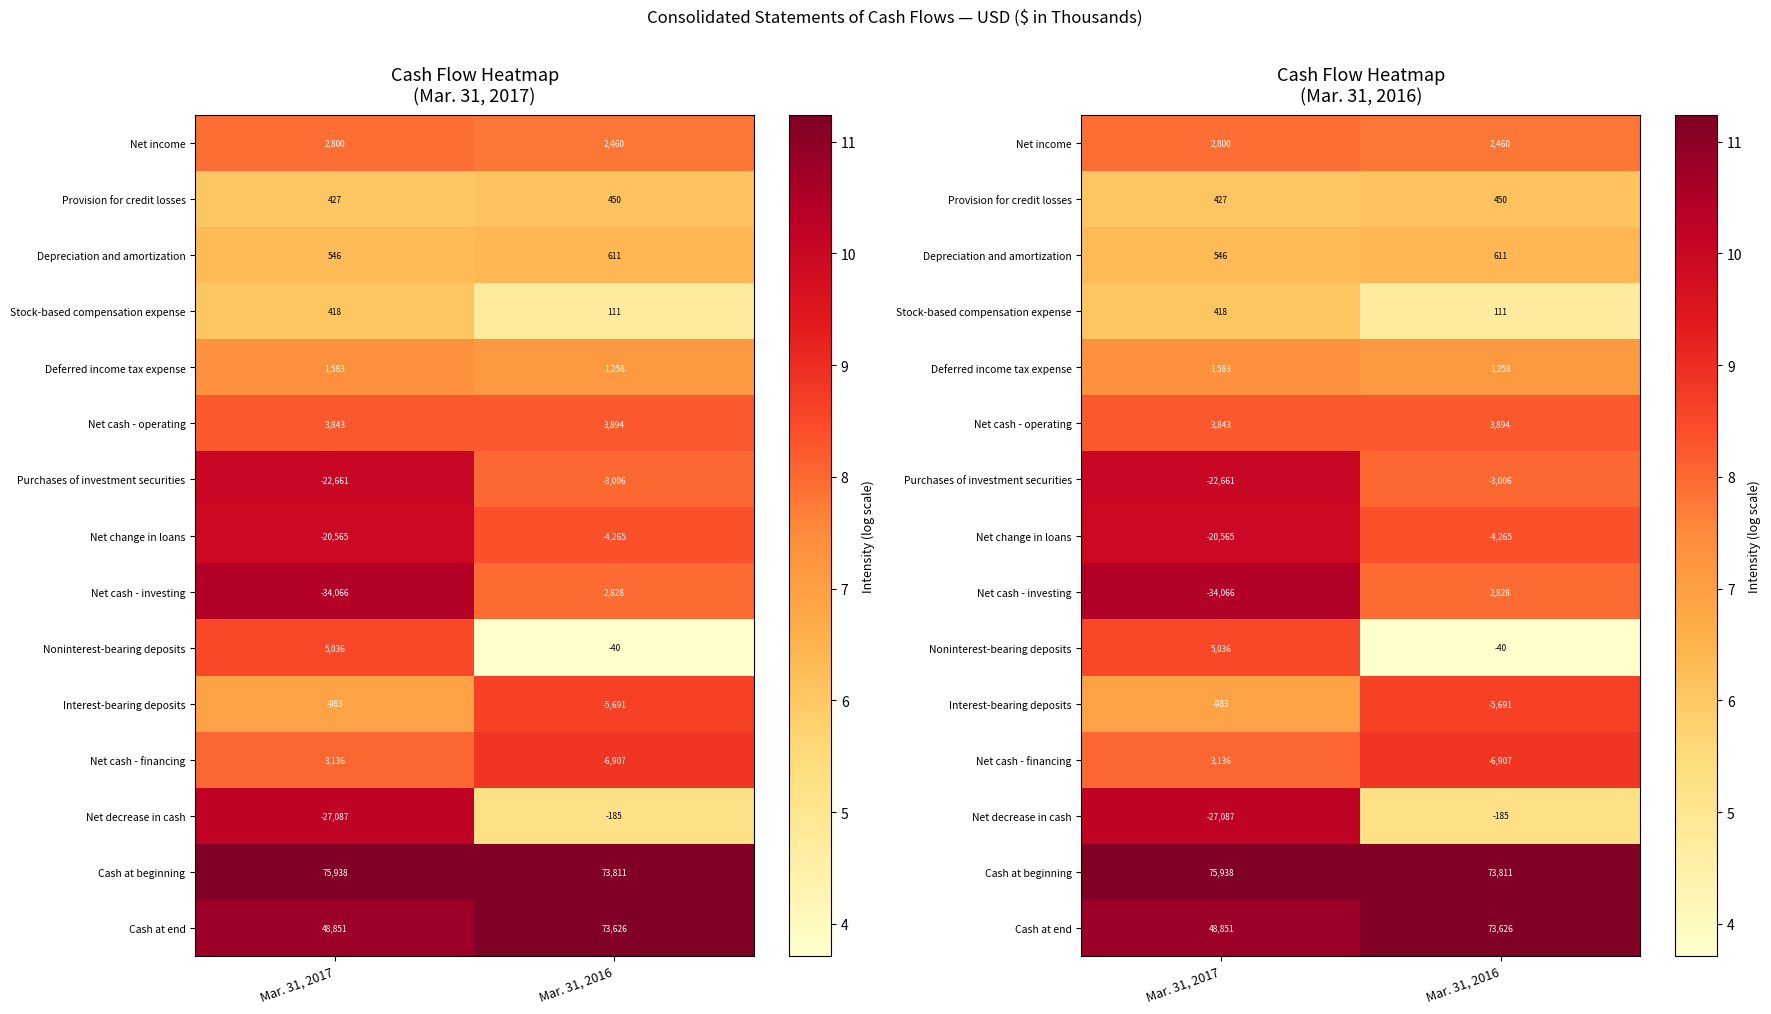

What is the difference between the maximum and minimum values in the Noninterest-bearing deposits series?

4.8